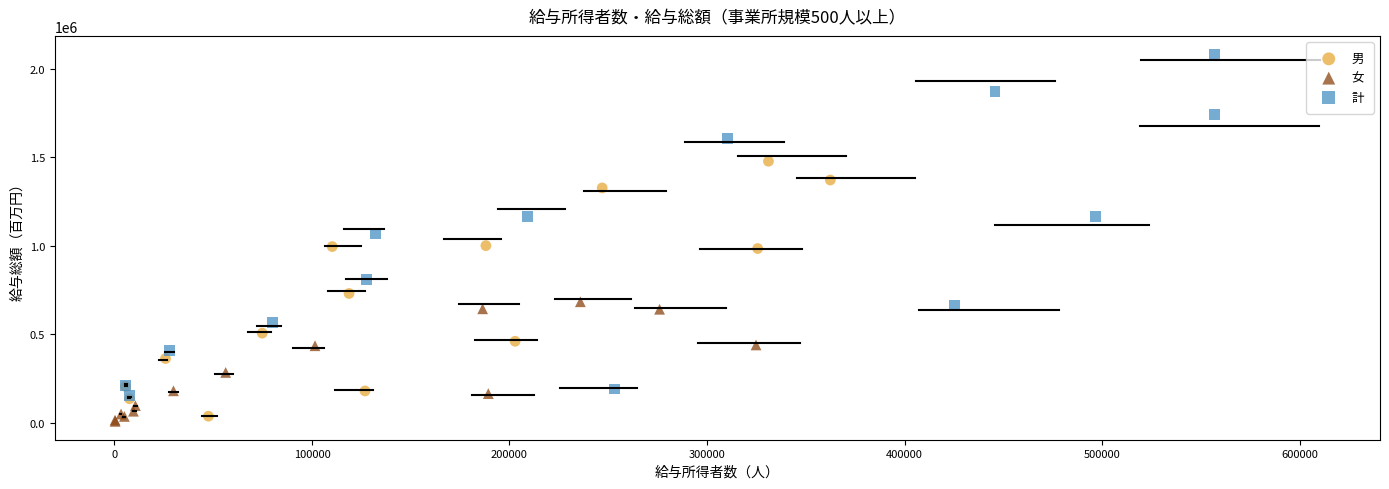

Which series has the widest spread of Y values?

計